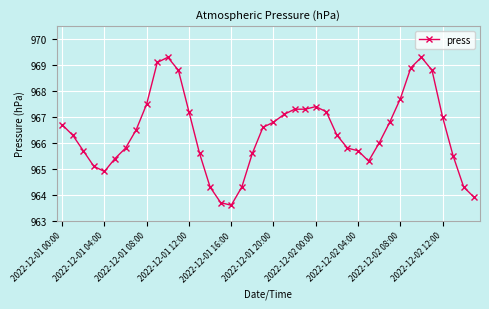

What is the average value?

966.4